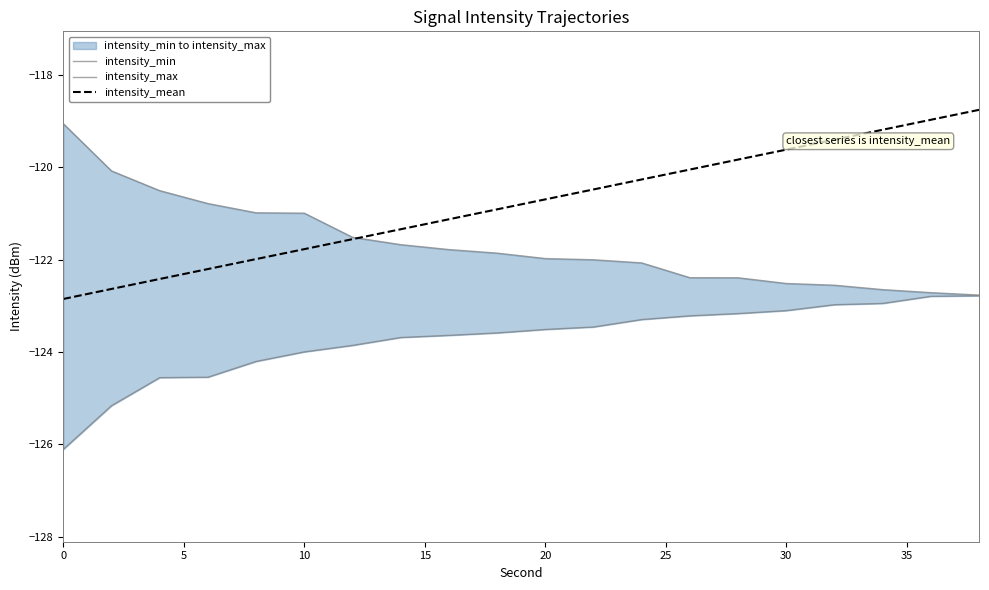

What is the difference between the maximum and minimum values in the intensity_max series?

3.7